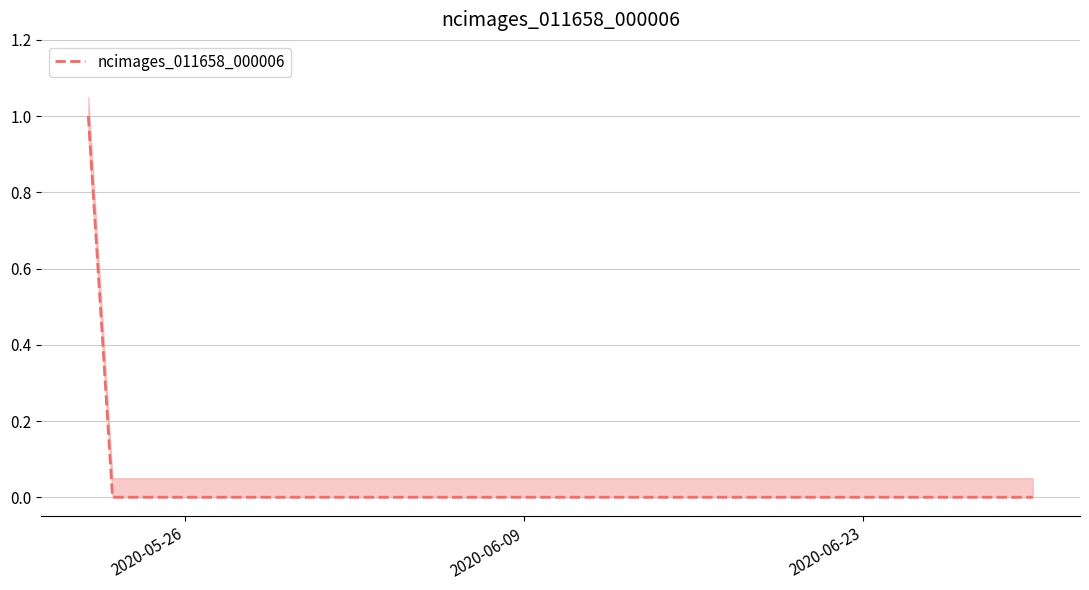

Reading left to right, what are all the values shown in this chart?

1	0	0	0	0	0	0	0	0	0	0	0	0	0	0	0	0	0	0	0	0	0	0	0	0	0	0	0	0	0	0	0	0	0	0	0	0	0	0	0